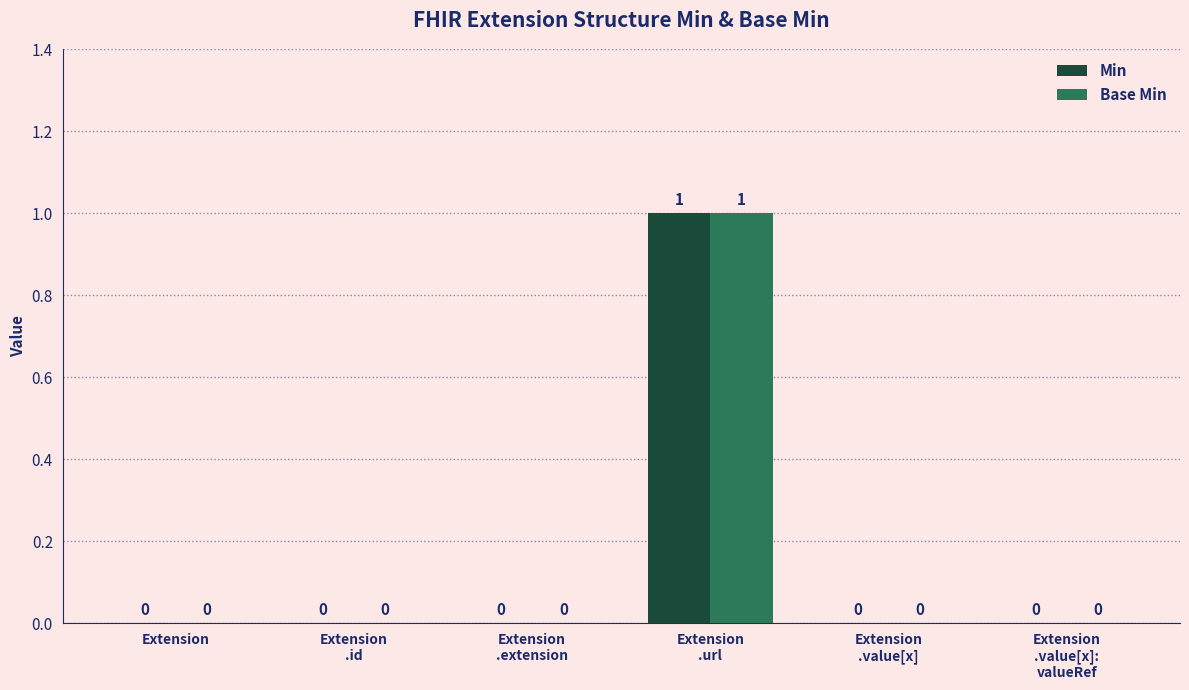

How many Base Min values are between 0 and 1?

6